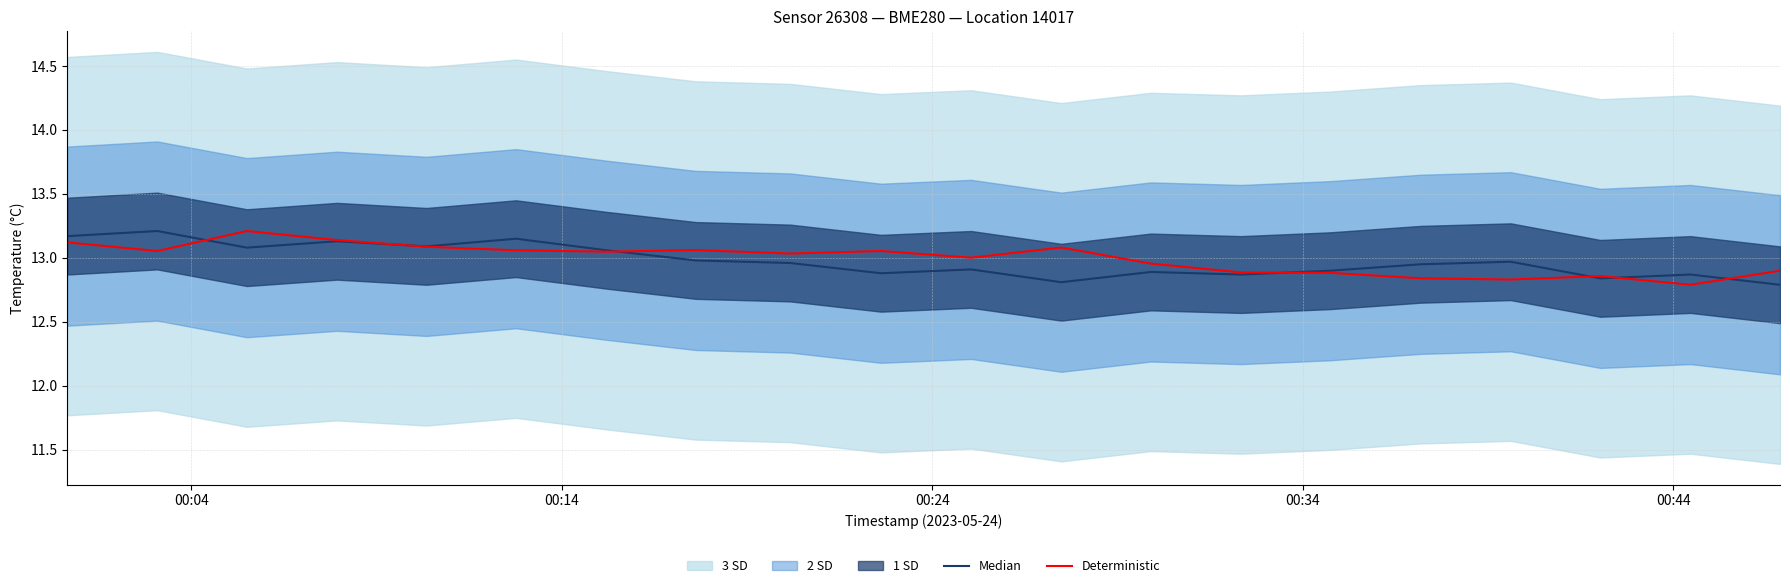

At which label does Deterministic first exceed 13?

00:04